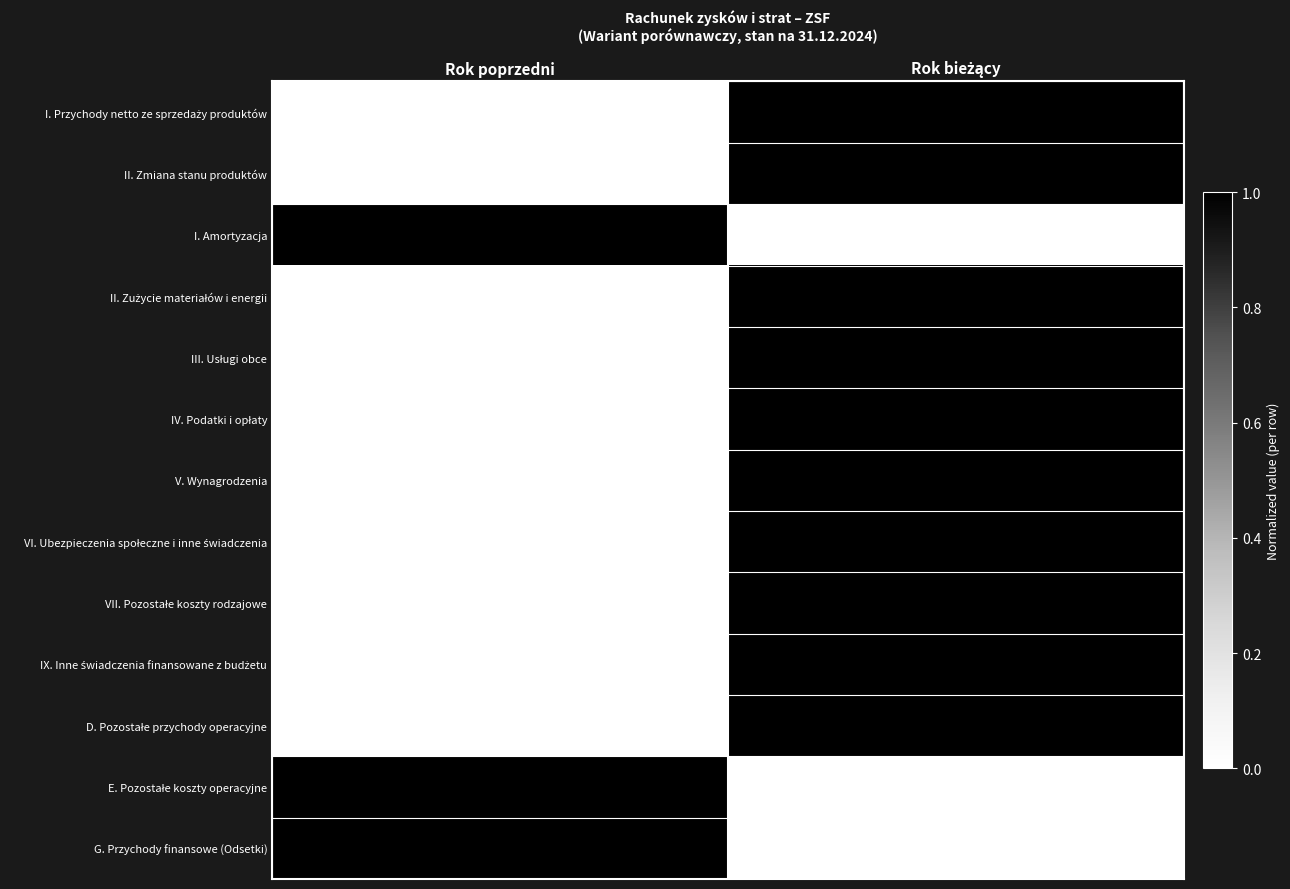

What is the greatest value displayed?

8116084